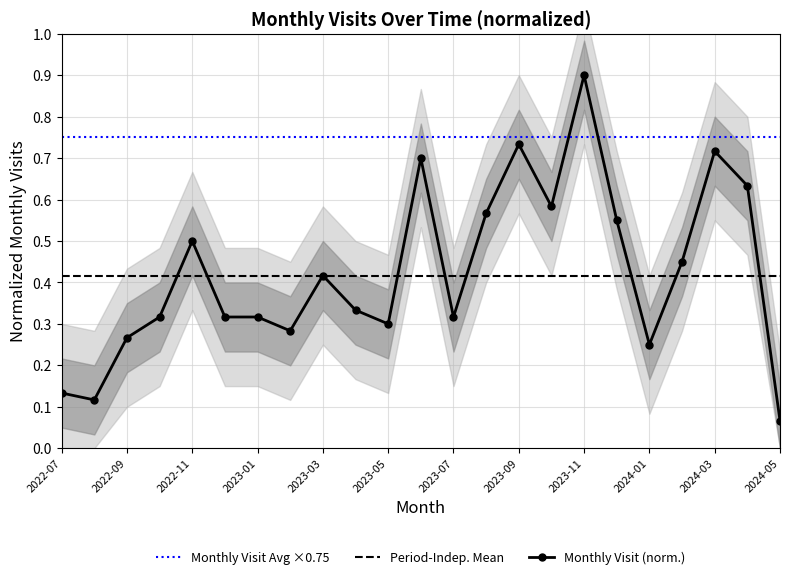

How many points are lower than both their immediate neighbors (excluding endpoints)?

6